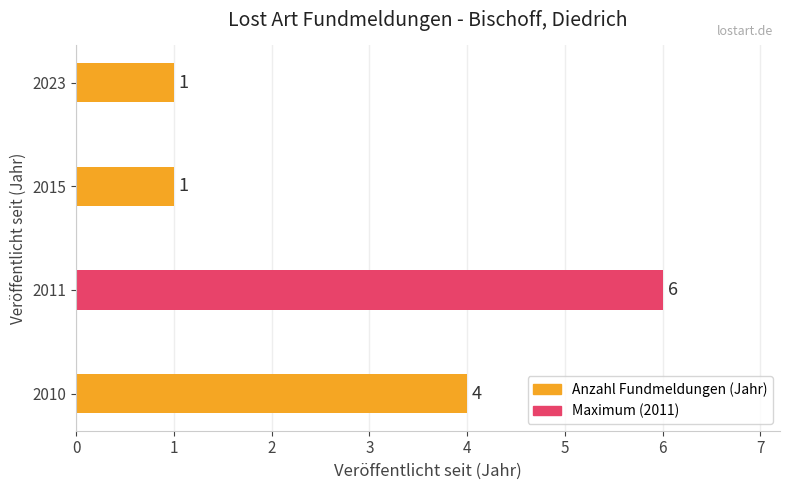

What is the maximum value shown in the chart?

6